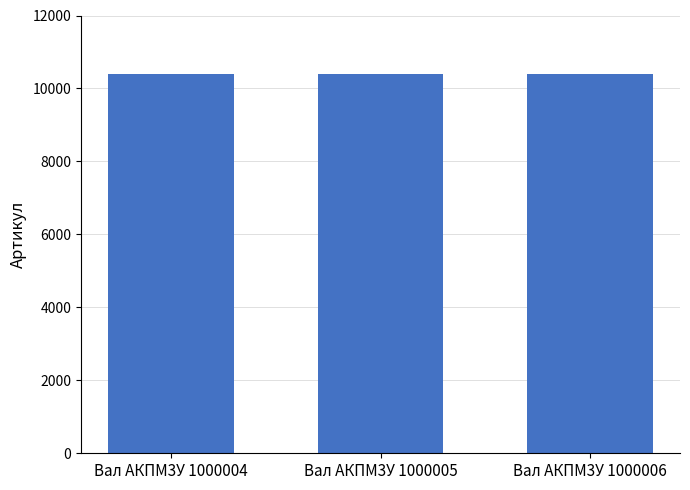

What is the difference between the maximum and minimum values?

2